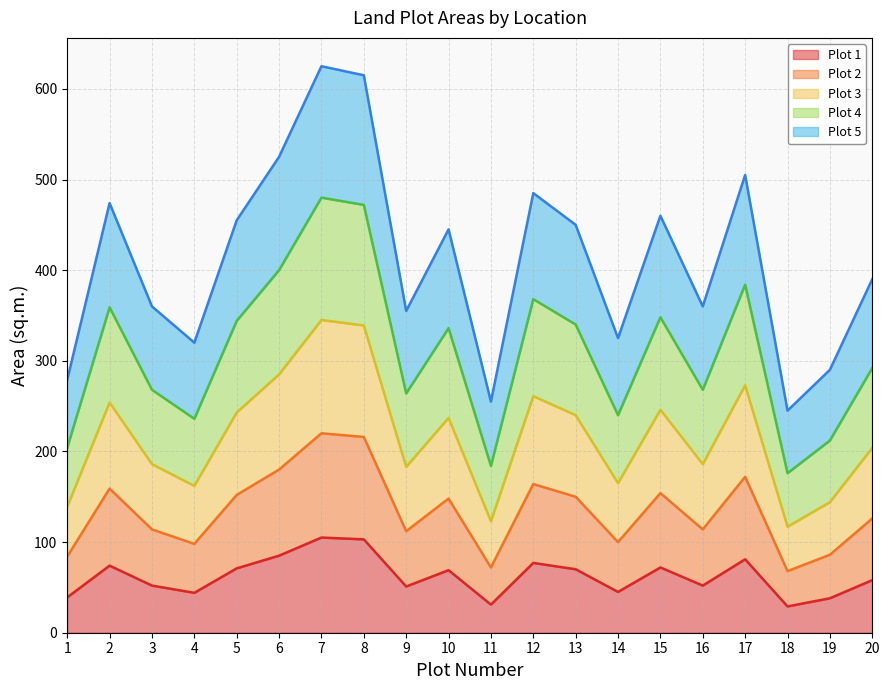

How many data points does each series have?

20